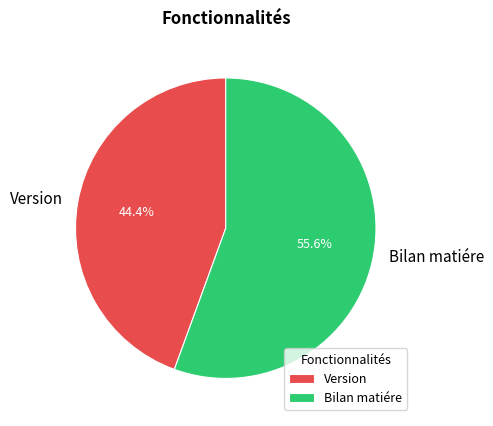

True or false: Version accounts for 56% of the total.

False